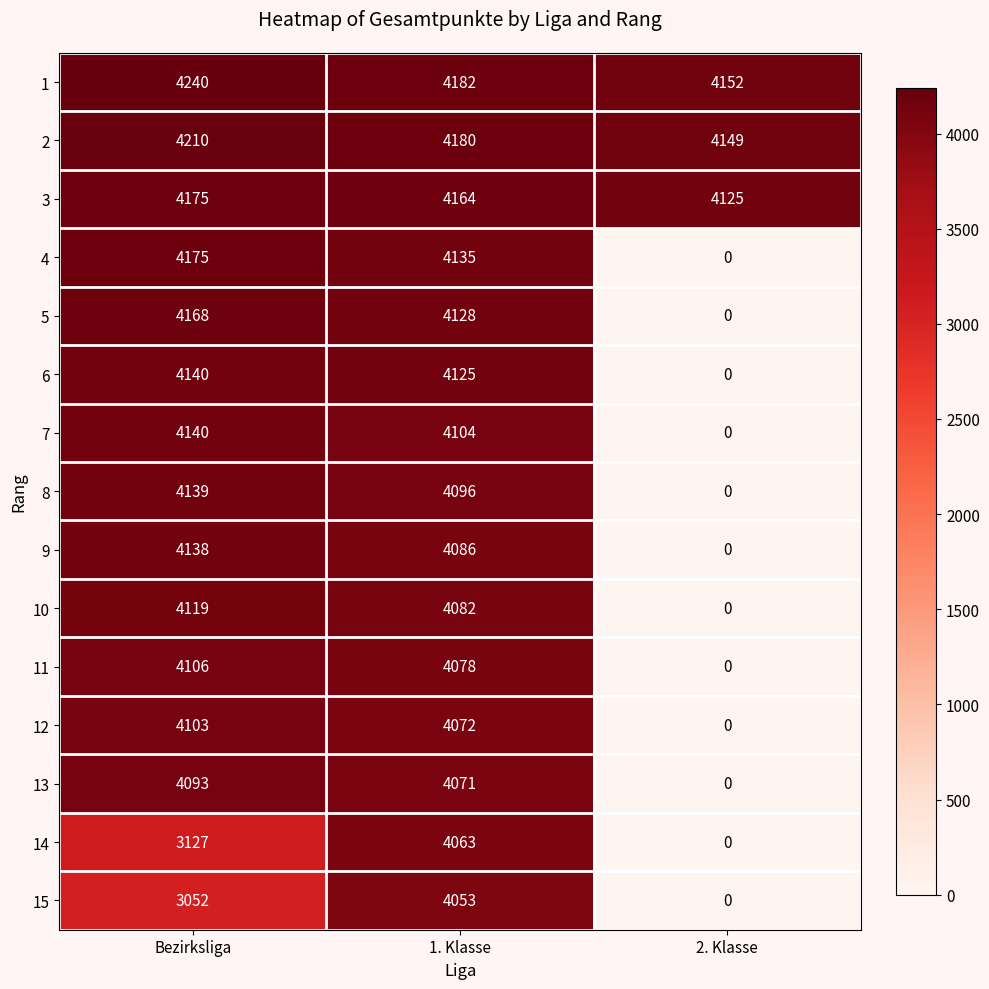

Which series changed the most between Bezirksliga and 2. Klasse?

4